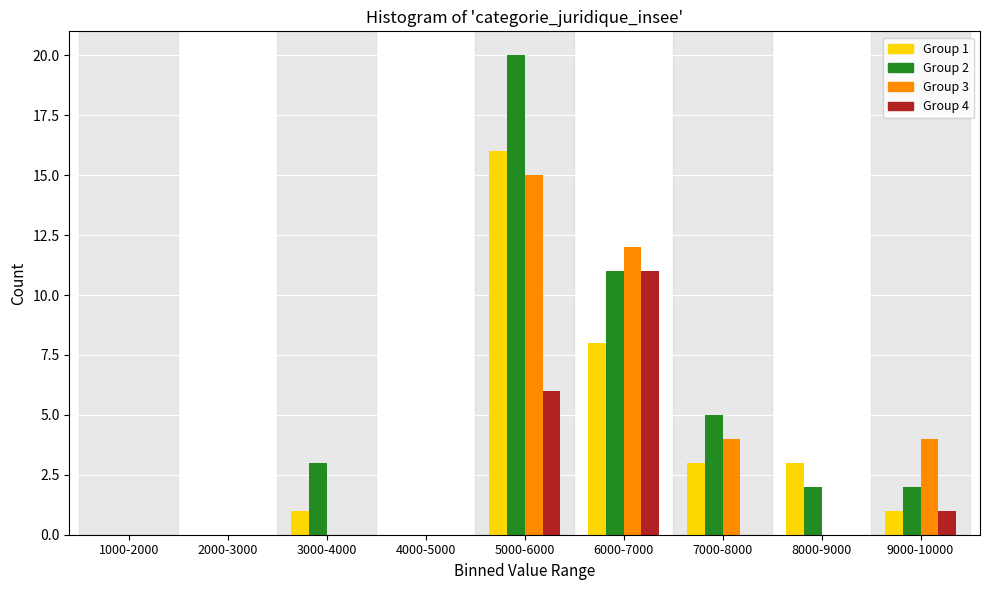

Between 4000-5000 and 5000-6000, which series saw the biggest shift?

Group 2